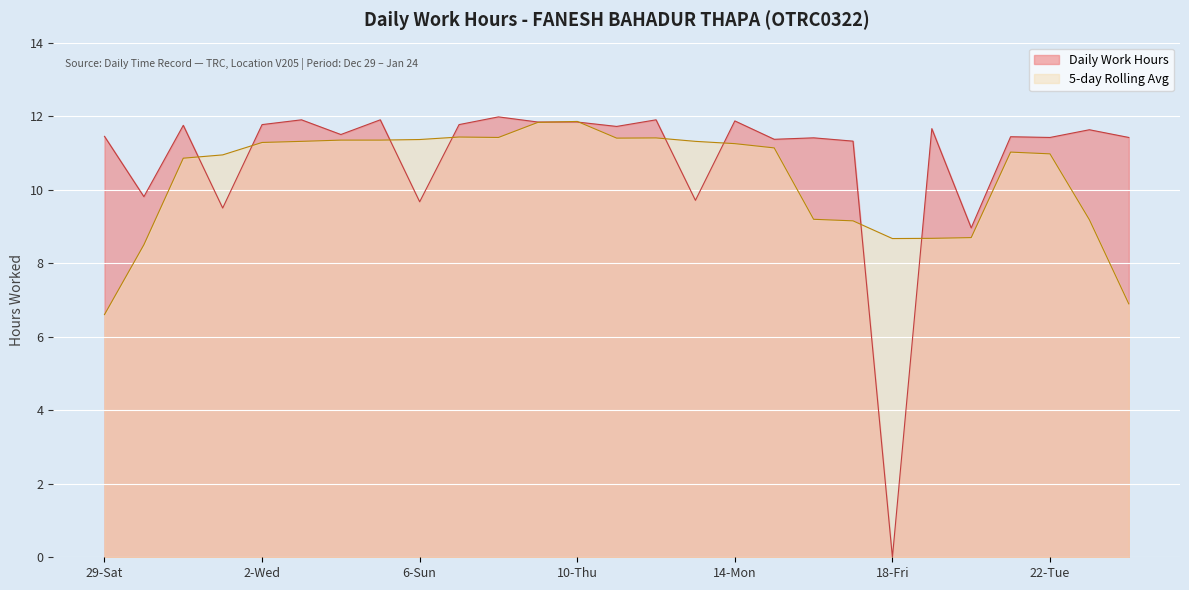

Does the chart display data point markers on the line(s)?

No